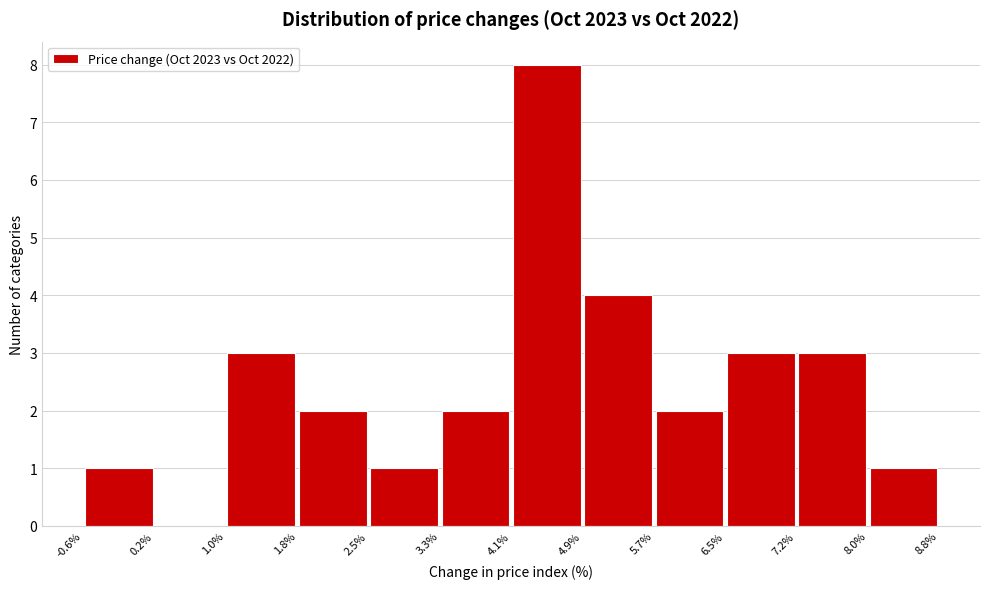

Reading left to right, transcribe this chart: for each bar, give the range it covers on the x-axis and its height. The values are not printed on the chart, so give them approximately, as read against the axis.

-0.6% to 0.2%: 1
0.2% to 1.0%: 0
1.0% to 1.8%: 3
1.8% to 2.5%: 2
2.5% to 3.3%: 1
3.3% to 4.1%: 2
4.1% to 4.9%: 8
4.9% to 5.7%: 4
5.7% to 6.5%: 2
6.5% to 7.2%: 3
7.2% to 8.0%: 3
8.0% to 8.8%: 1